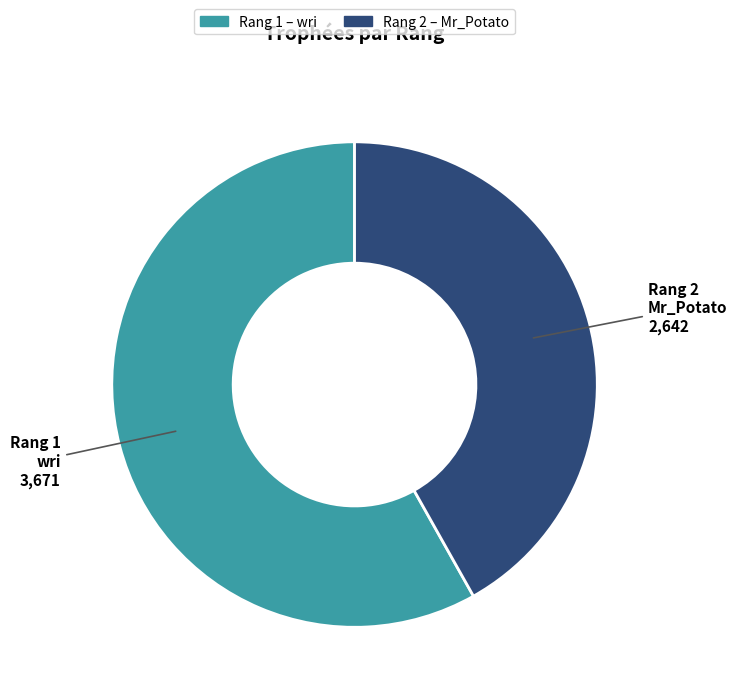

Is there a majority slice in this chart?

Yes